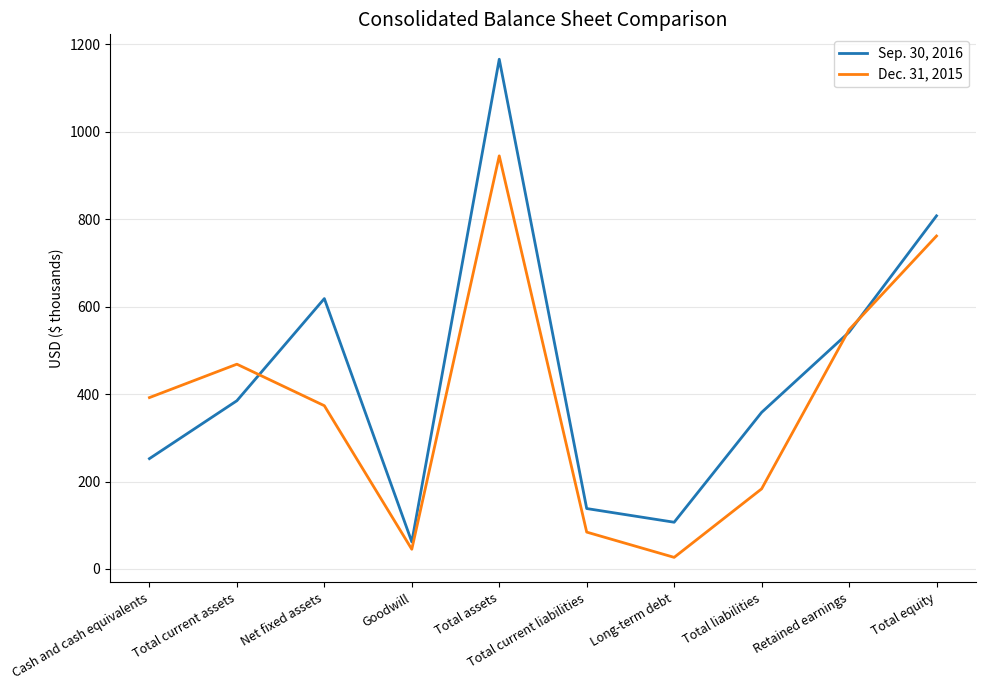

List the series in order of their overall mean, highest first.

Sep. 30, 2016, Dec. 31, 2015